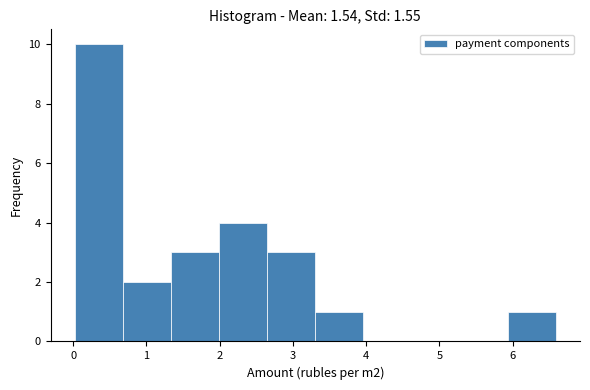

Reading left to right, list every bar in this chart as the range it spans on the x-axis followed by its height. Neither the bar edges nor the heights are printed on the chart, so give them approximately, as read against the axes.

0.0 to 0.7: 10
0.7 to 1.3: 2
1.3 to 2.0: 3
2.0 to 2.6: 4
2.6 to 3.3: 3
3.3 to 4.0: 1
4.0 to 4.6: 0
4.6 to 5.3: 0
5.3 to 5.9: 0
5.9 to 6.6: 1